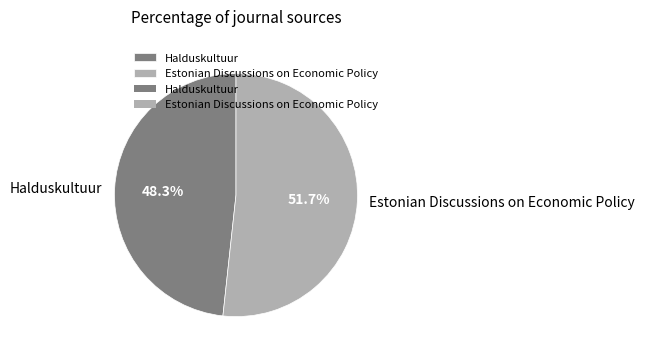

Rank the categories by value from lowest to highest.

Halduskultuur, Estonian Discussions on Economic Policy